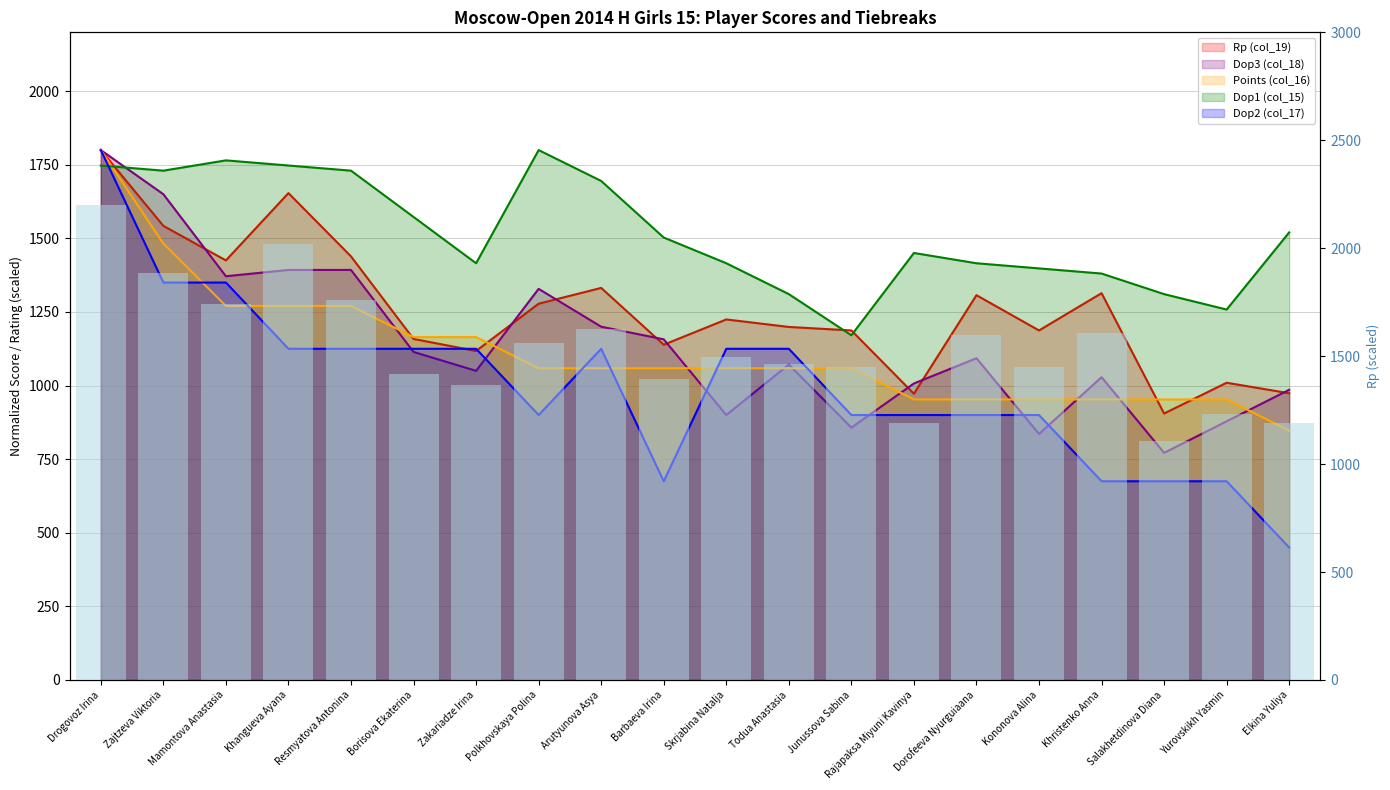

At which label is Dop2 (col_17) closest to 1125?

Khangueva Ayana